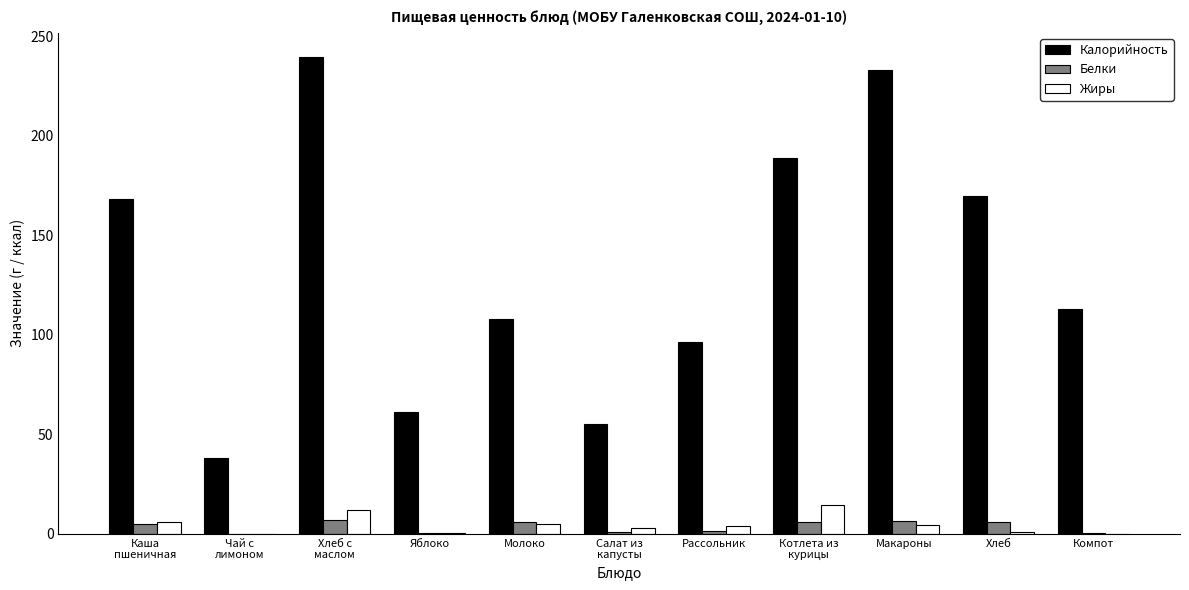

Which series changed the most between Рассольник and Котлета из
курицы?

Калорийность